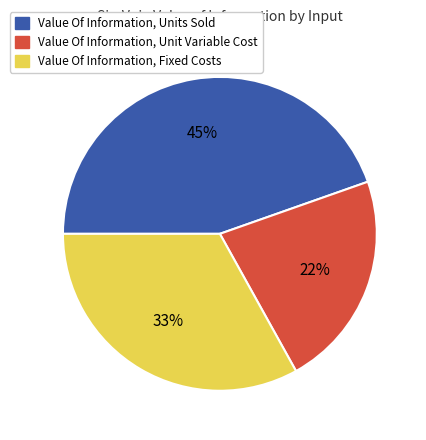

Count the number of slices in the pie.

3